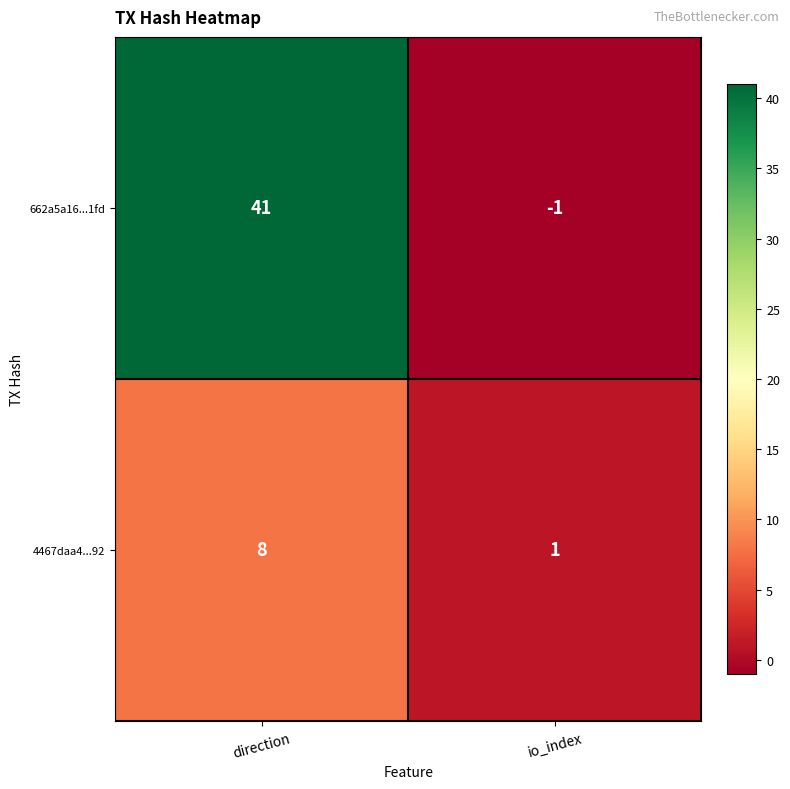

Read the 662a5a16...1fd value at direction.

41